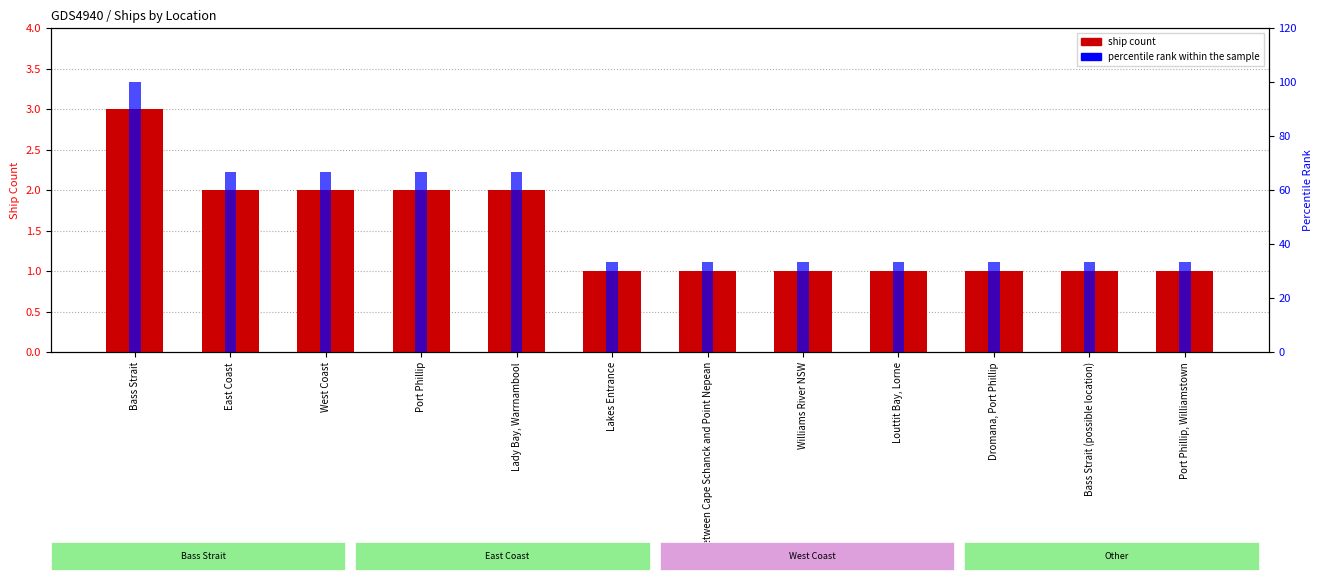

At Port Phillip, Williamstown, list the series in order from smallest to largest.

ship count, percentile rank within the sample